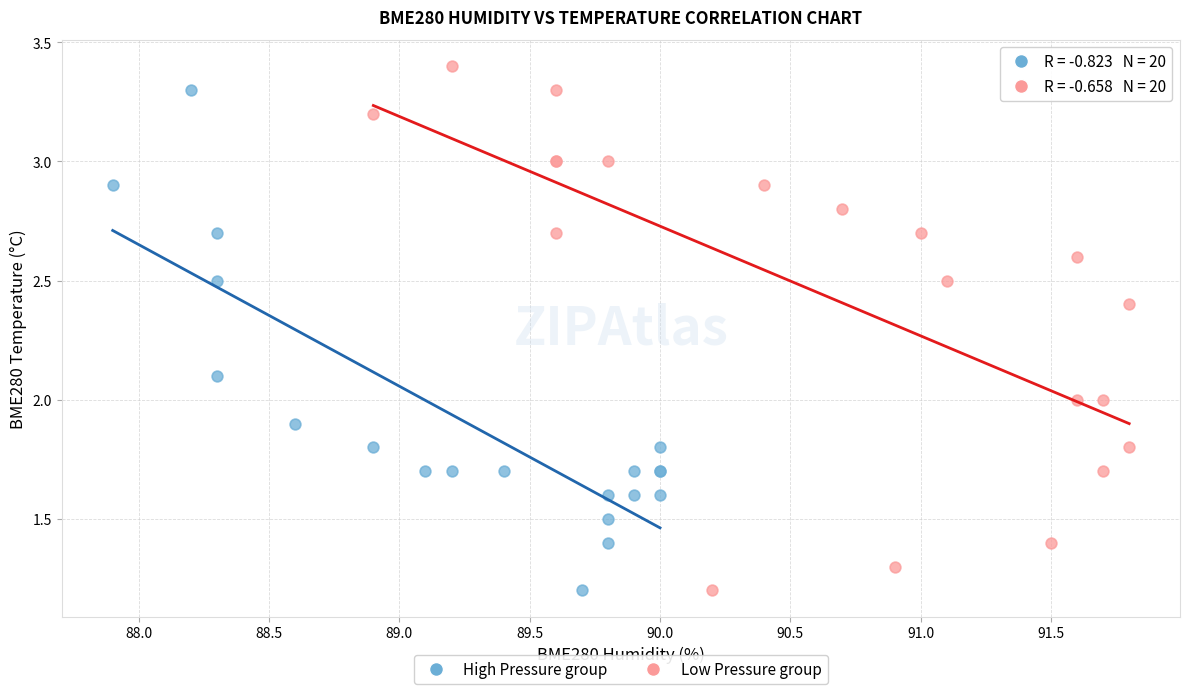

Which series reaches the maximum Y coordinate?

Low Pressure group